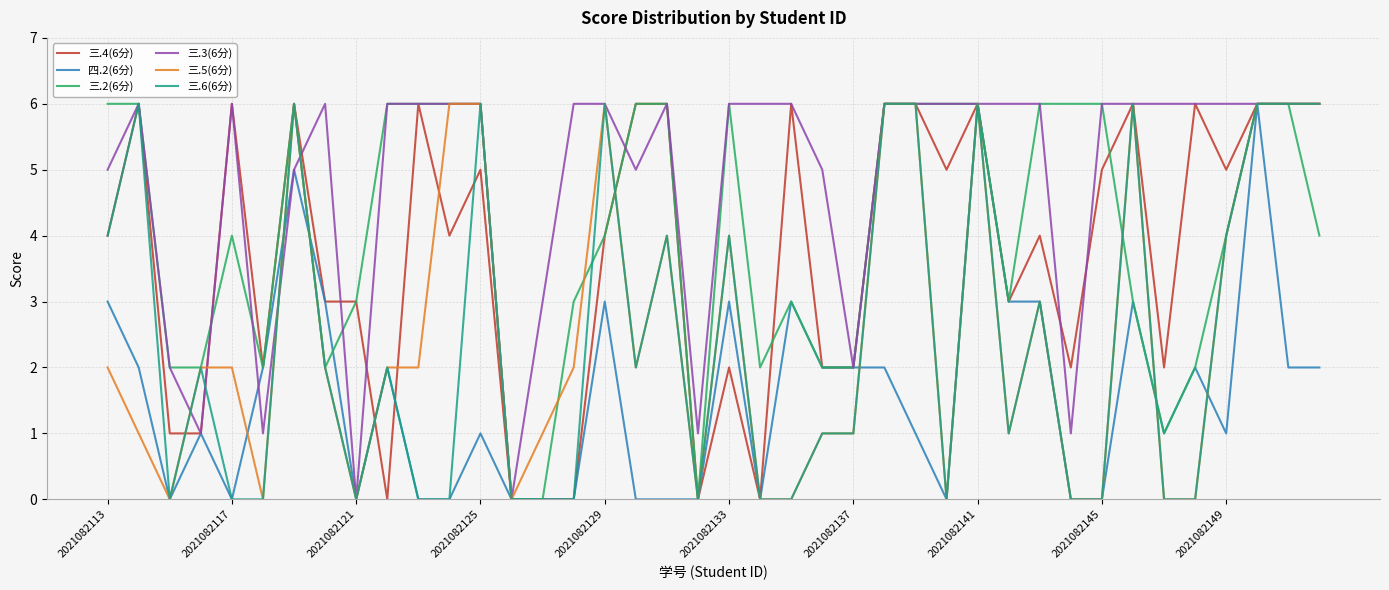

What are all the series names shown in the legend?

三.4(6分), 四.2(6分), 三.2(6分), 三.3(6分), 三.5(6分), 三.6(6分)